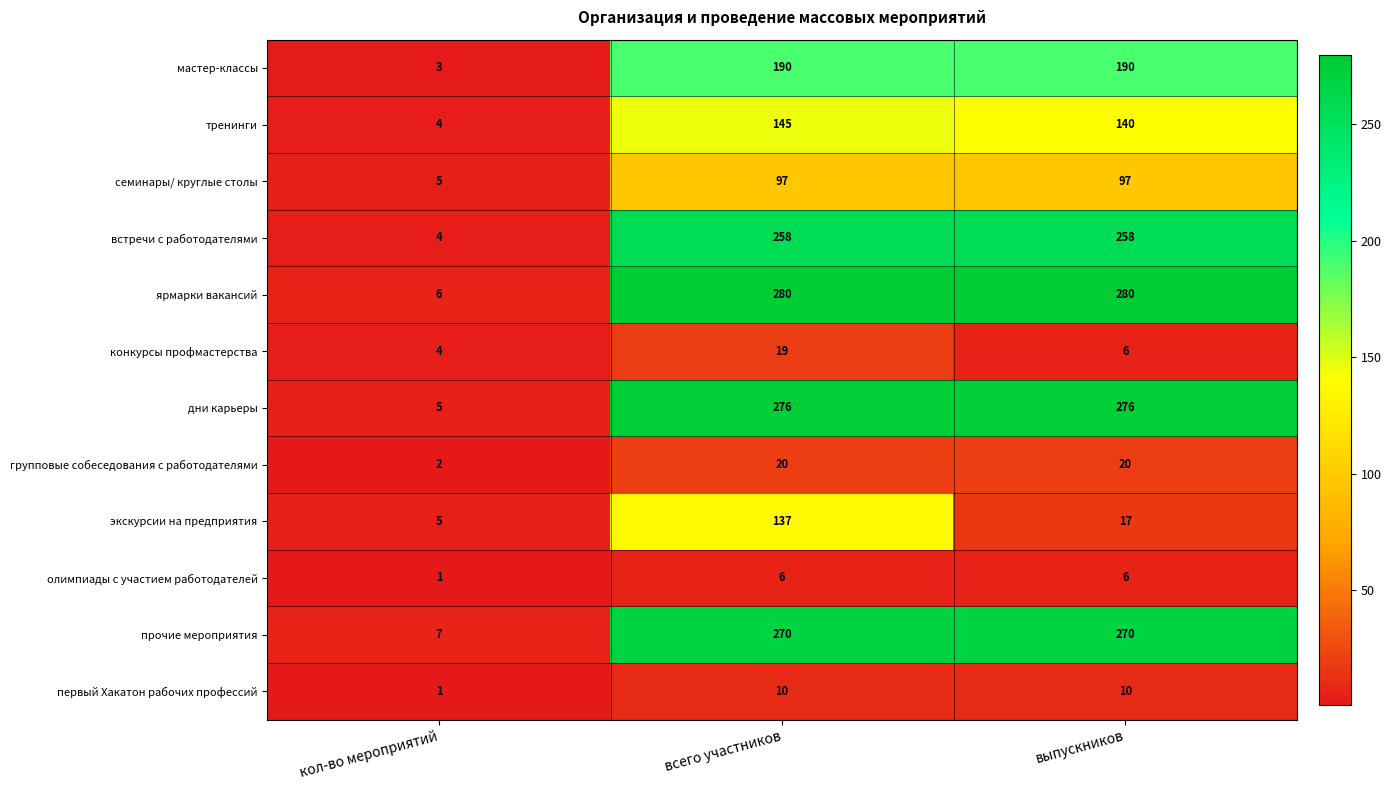

Rank the series by their maximum value, from lowest to highest.

олимпиады с участием работодателей, первый Хакатон рабочих профессий, конкурсы профмастерства, групповые собеседования с работодателями, семинары/ круглые столы, экскурсии на предприятия, тренинги, мастер-классы, встречи с работодателями, прочие мероприятия, дни карьеры, ярмарки вакансий